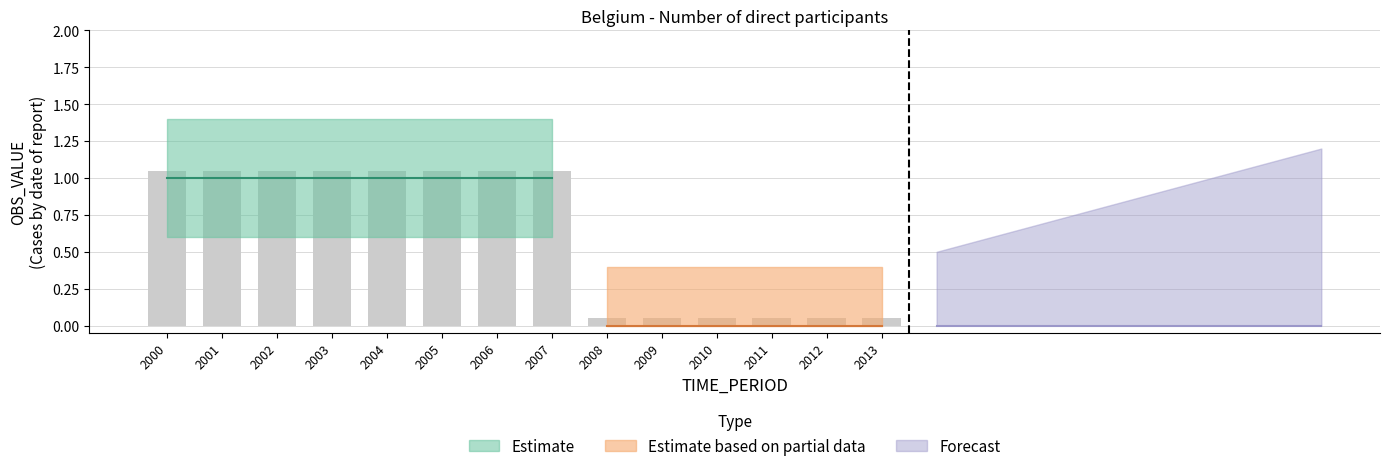

At which label does the data first exceed 1?

2000